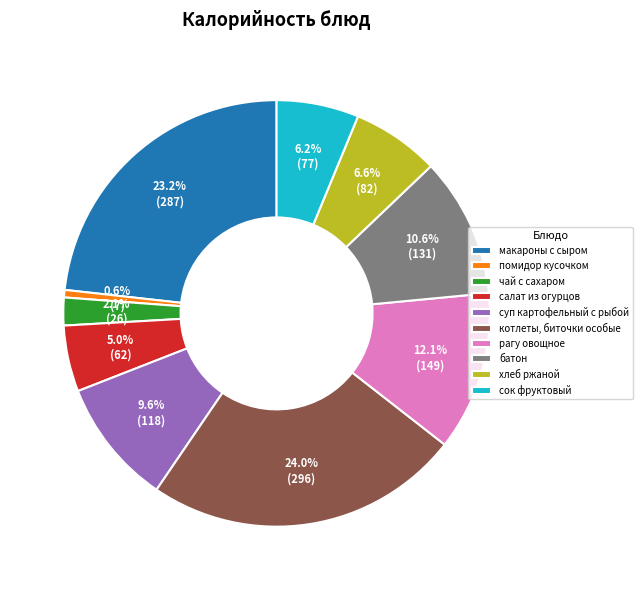

What percentage is the сок фруктовый slice, to the nearest percent?

6%